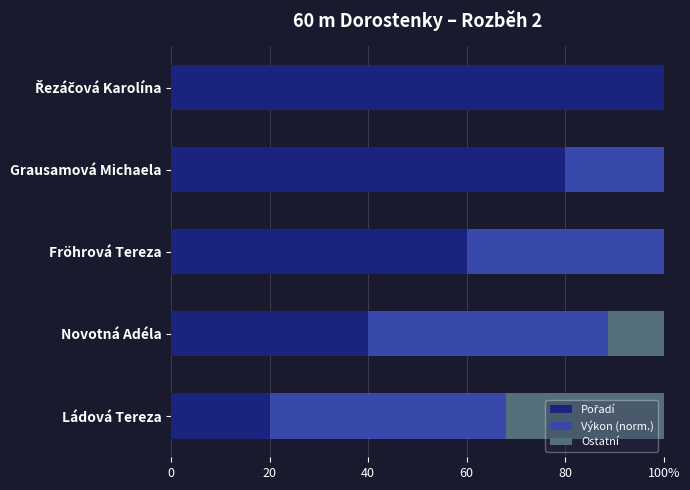

What is the difference between the Pořadí values at Fröhrová Tereza and Novotná Adéla?

20.0